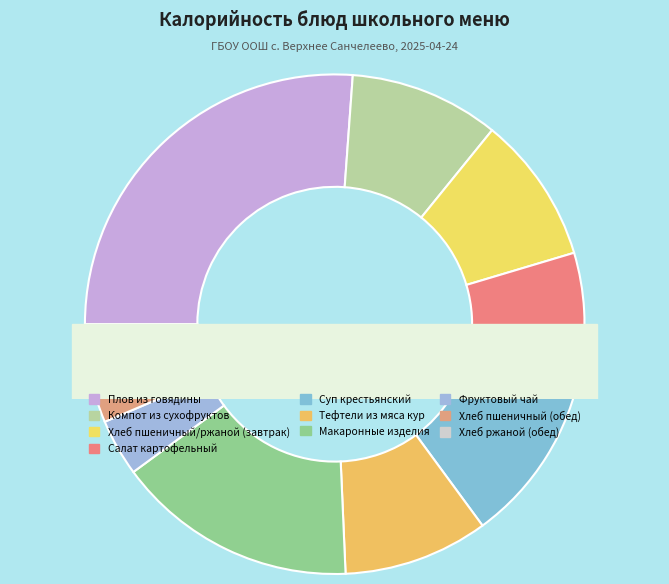

The Суп крестьянский slice represents 5% of the pie. True or false?

False